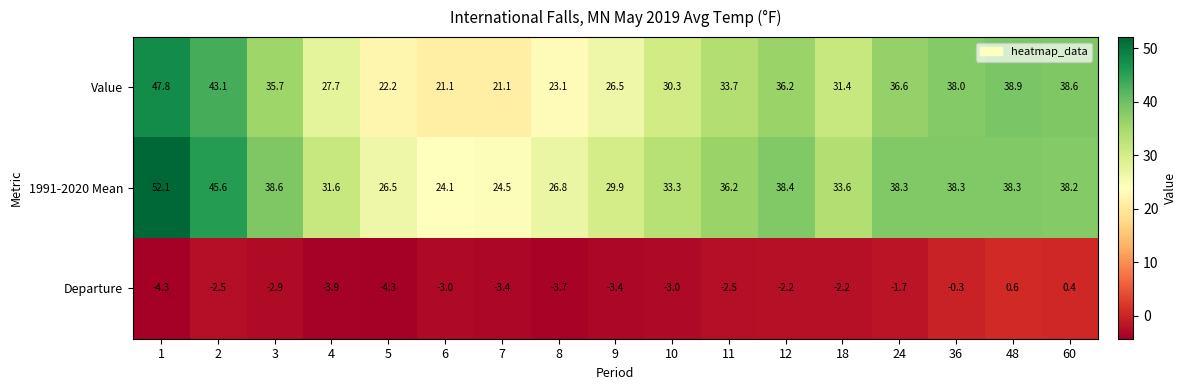

Which series changed the most between 4 and 24?

Value